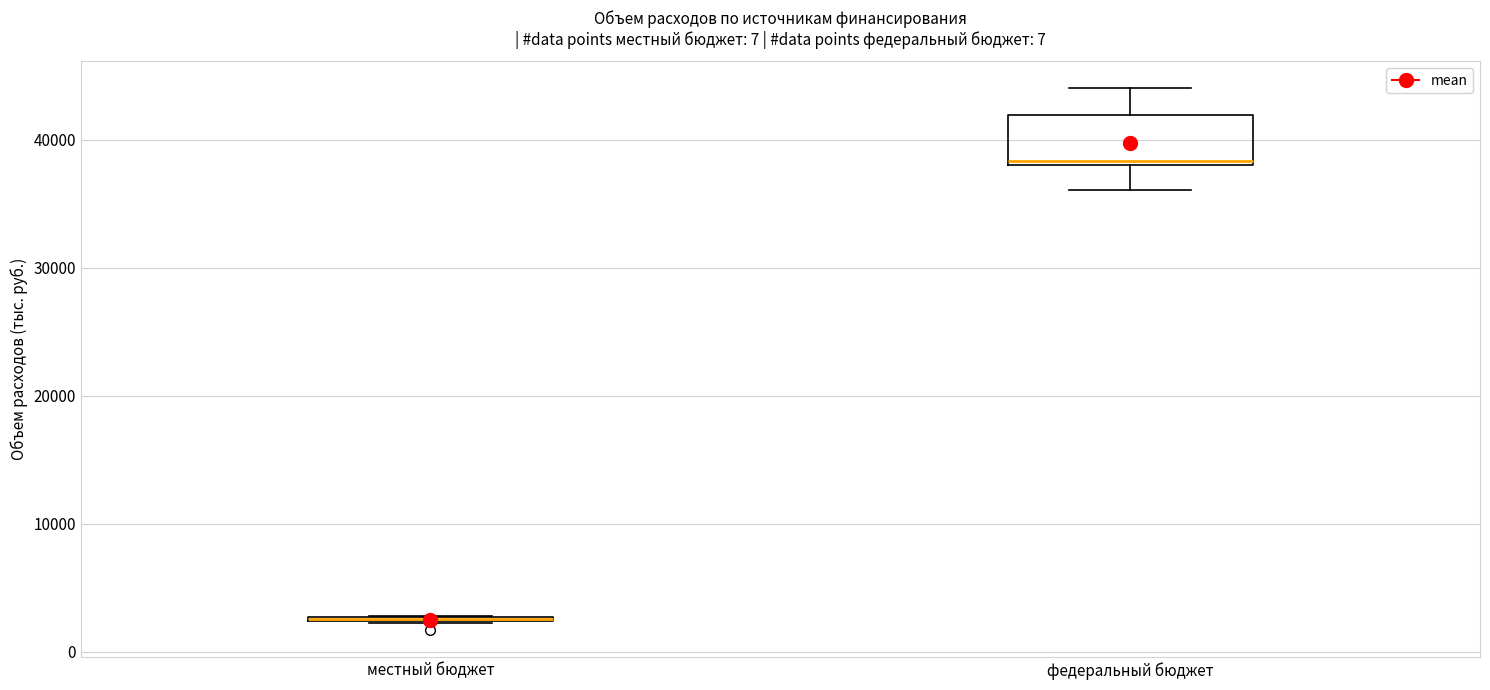

Where is the upper edge of the box for местный бюджет on the y-axis? The values are not printed on the chart, so give them approximately, as read against the axis.

3000